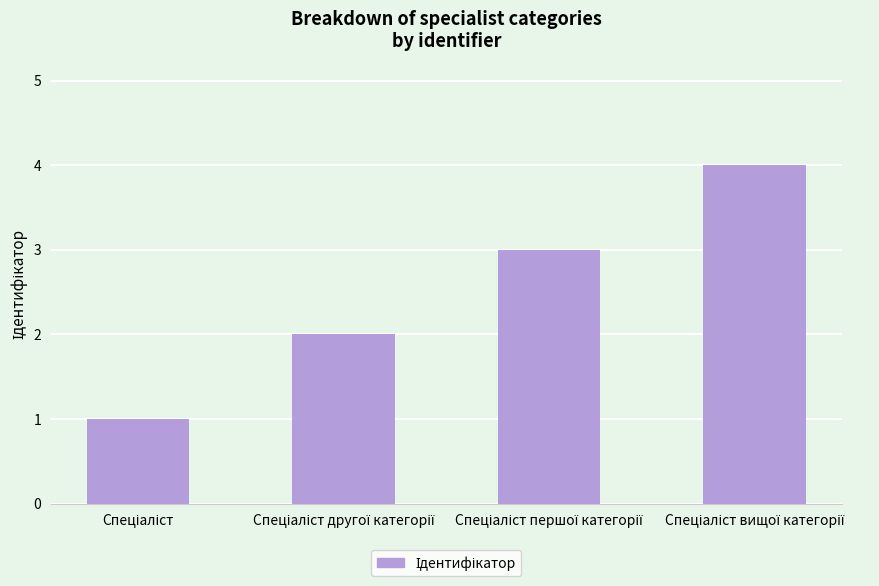

What is the difference between the maximum and minimum values?

3